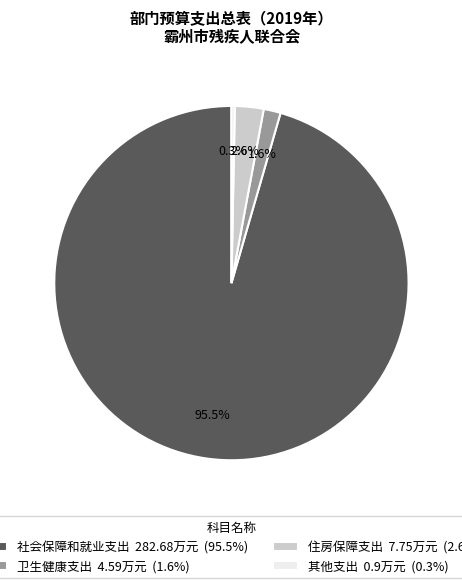

How many segments does this pie chart have?

4